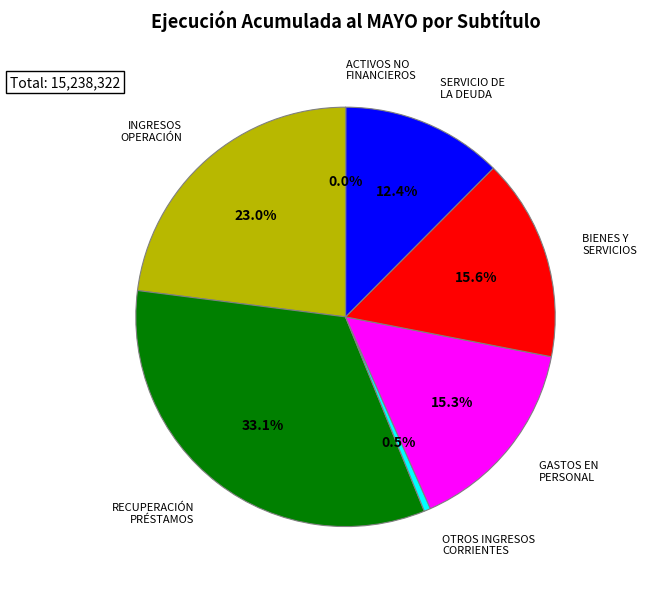

Is there any slice that represents more than half of the pie?

No